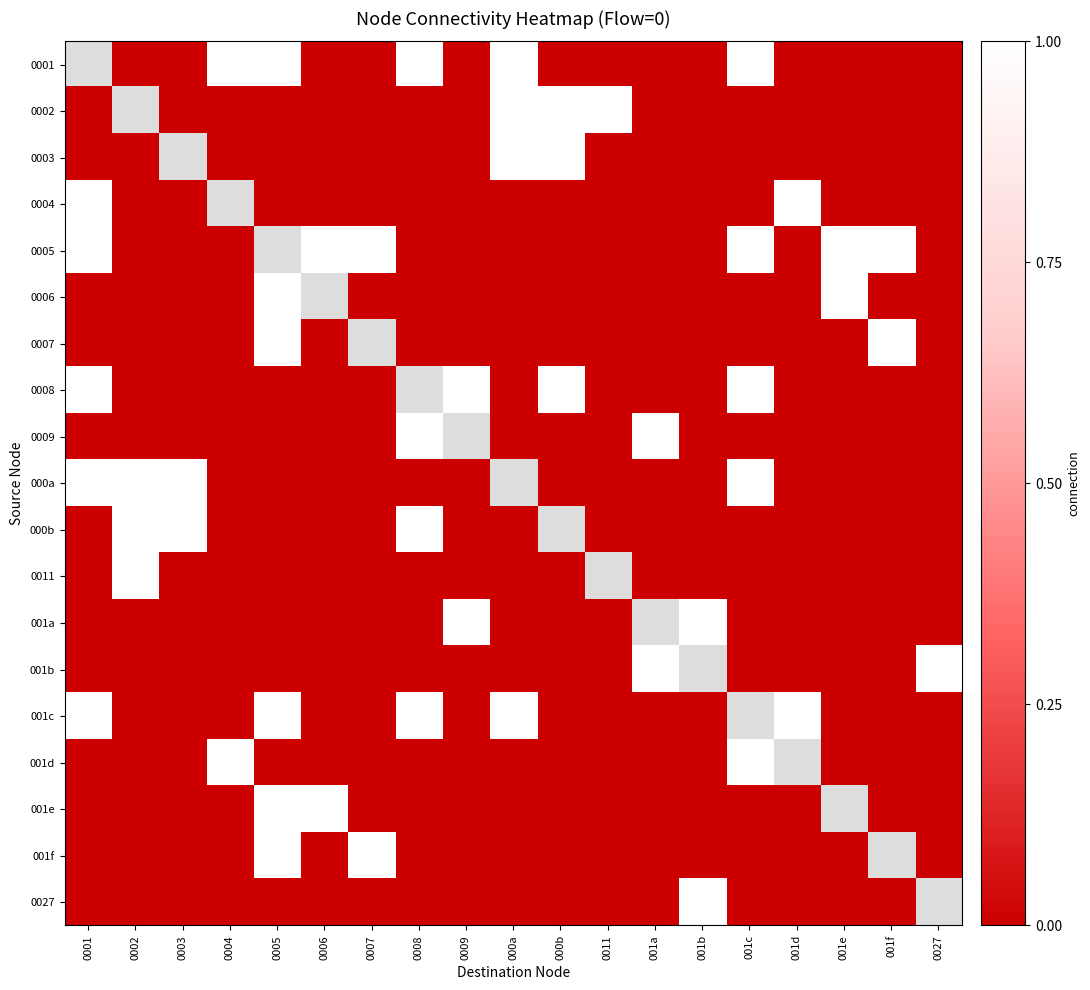

What is the difference between the maximum and minimum values in the 001b series?

1.0